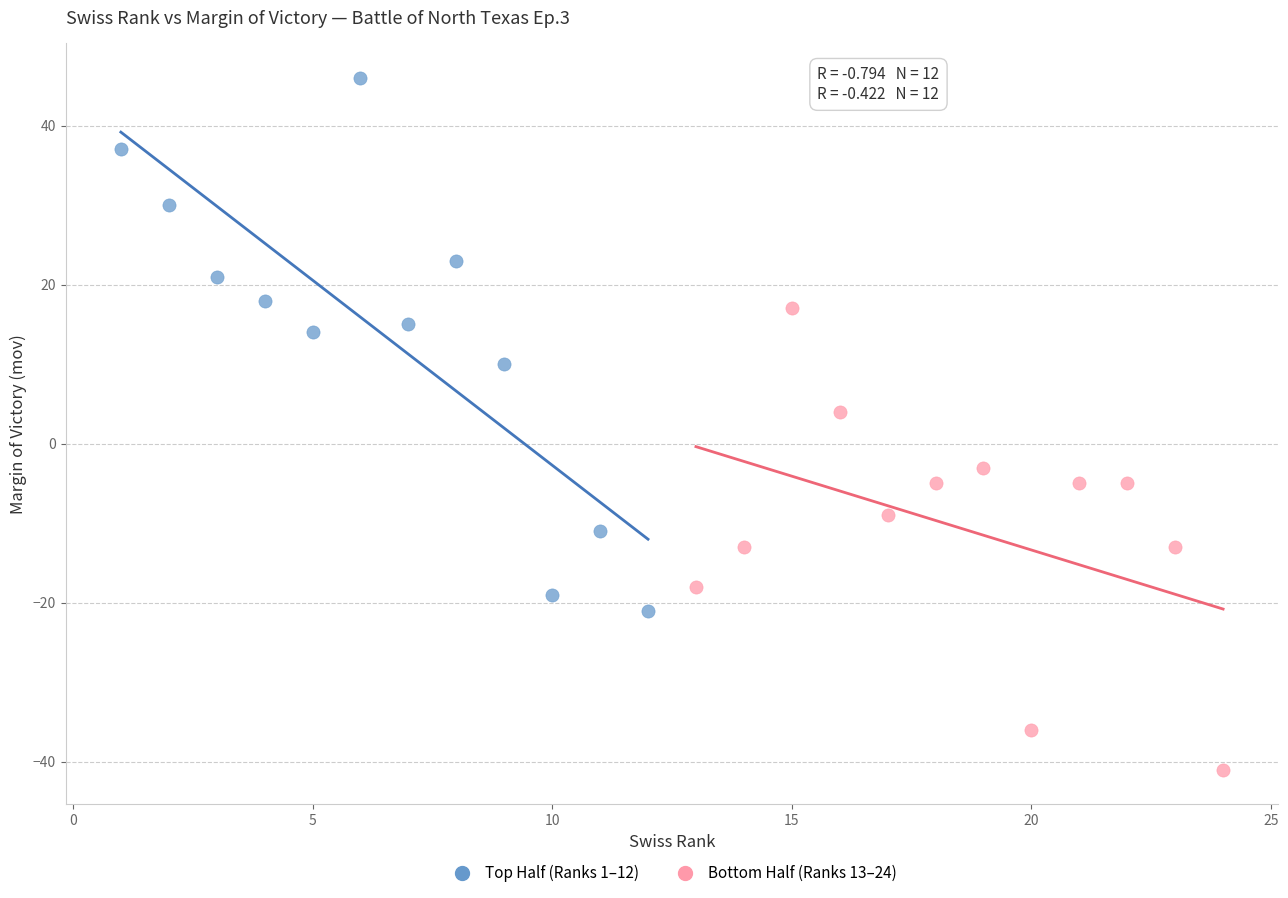

Which series contains the lowest Y value?

Bottom Half (Ranks 13–24)